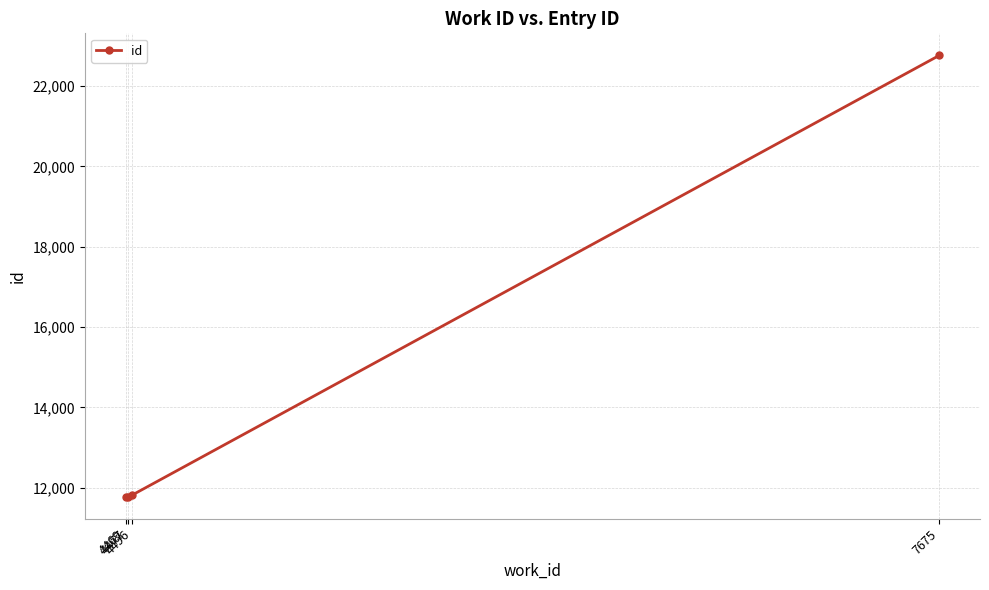

The value at 4477 is 3850. True or false?

False